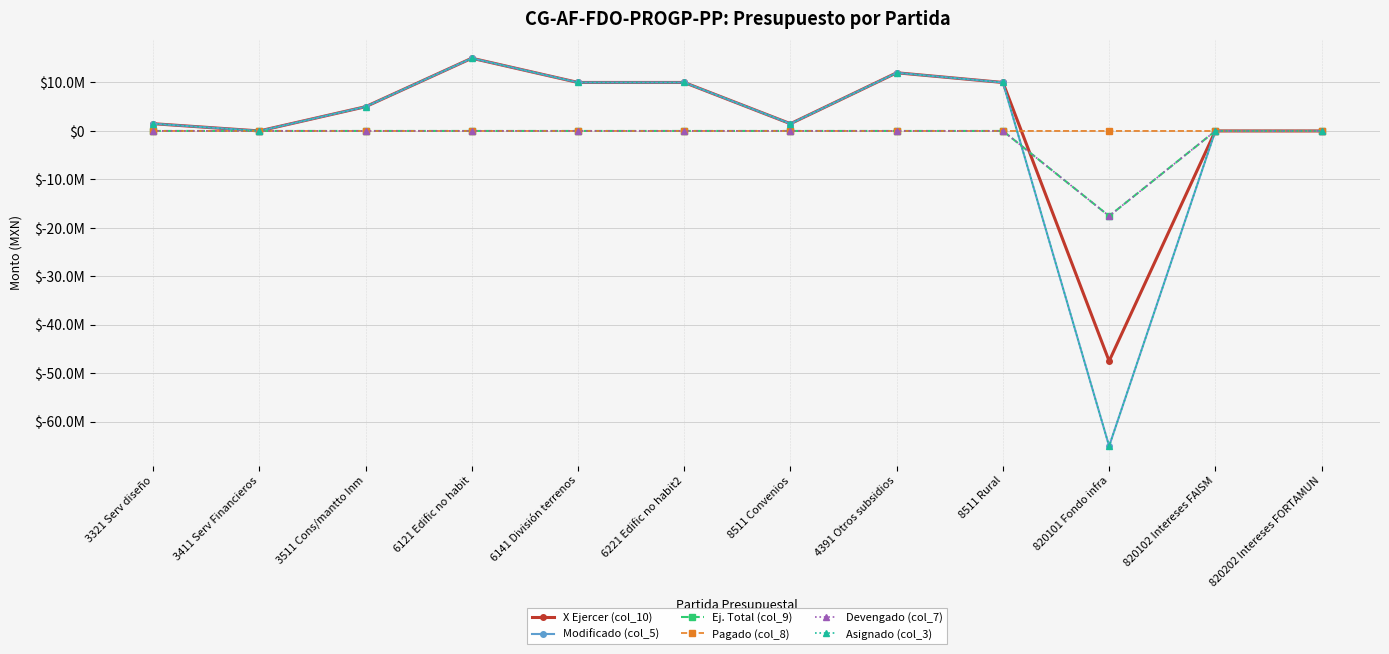

Rank the categories by X Ejercer (col_10) value from highest to lowest.

6121 Edific no habit, 4391 Otros subsidios, 6141 División terrenos, 6221 Edific no habit2, 8511 Rural, 3511 Cons/mantto Inm, 3321 Serv diseño, 8511 Convenios, 820102 Intereses FAISM, 3411 Serv Financieros, 820202 Intereses FORTAMUN, 820101 Fondo infra